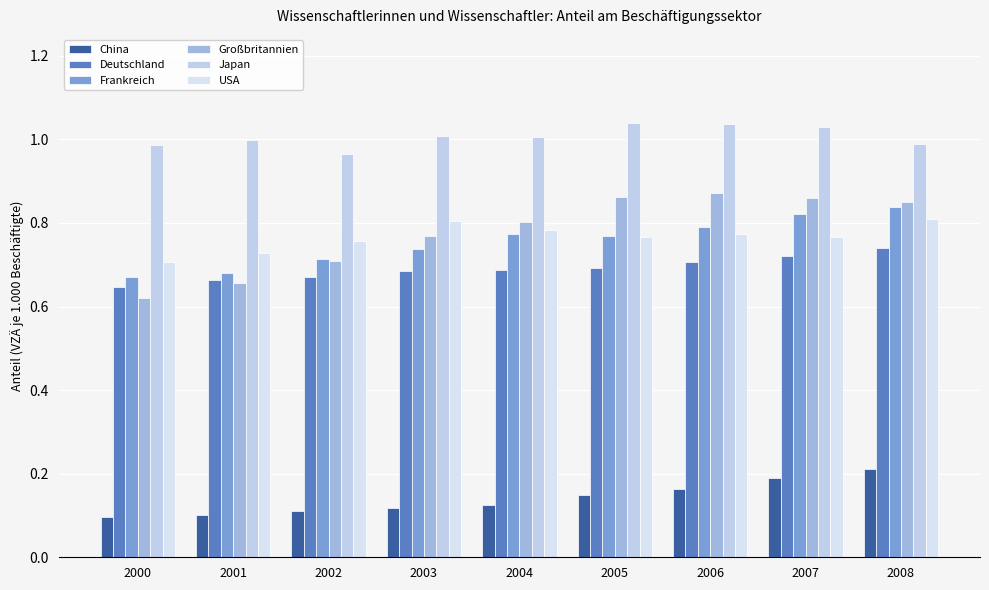

The value of Frankreich at 2003 is 0.2. True or false?

False